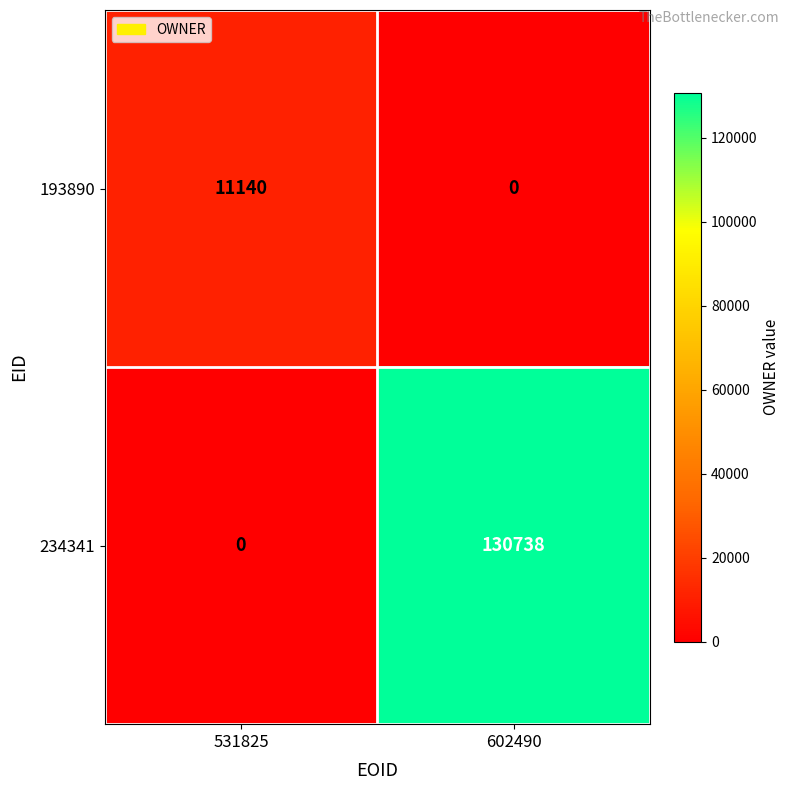

What is the difference between the highest and lowest values at 602490?

130738